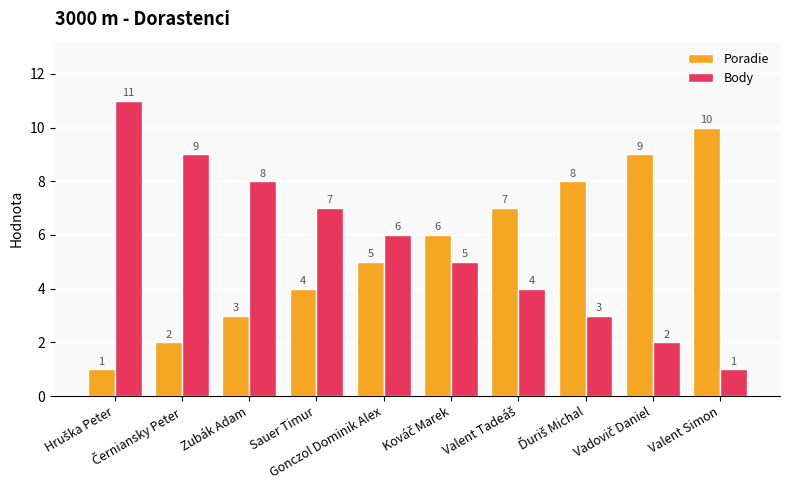

How many data points in Poradie are less than 6?

5